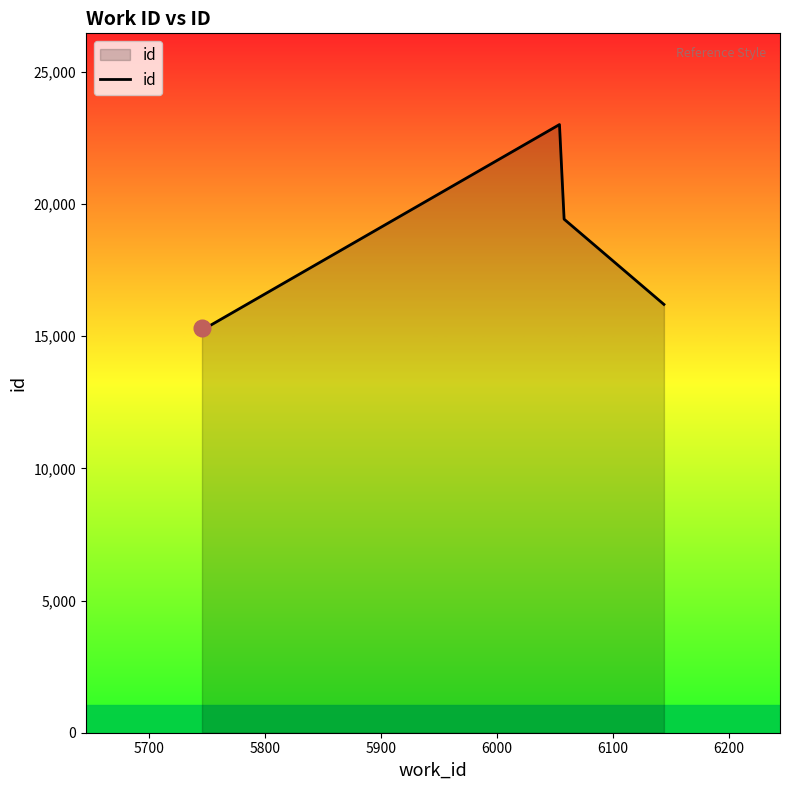

What is the sum of all values?

89262